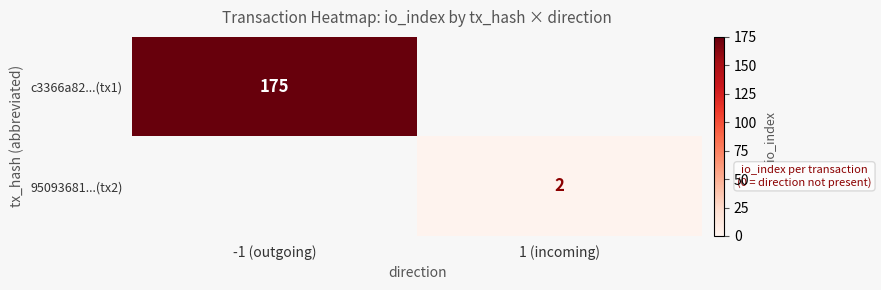

The value of 95093681...(tx2) at 1 (incoming) is 2. True or false?

True